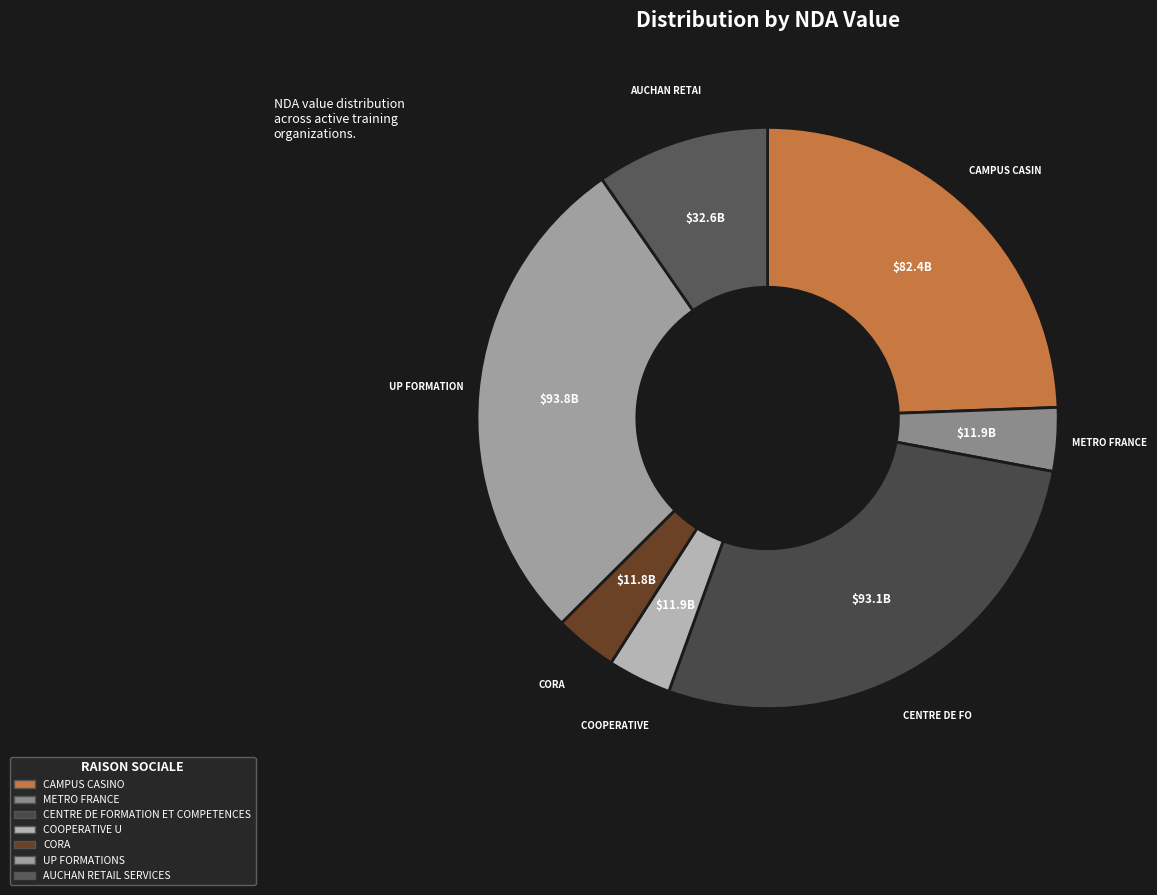

Is there any slice that represents more than half of the pie?

No